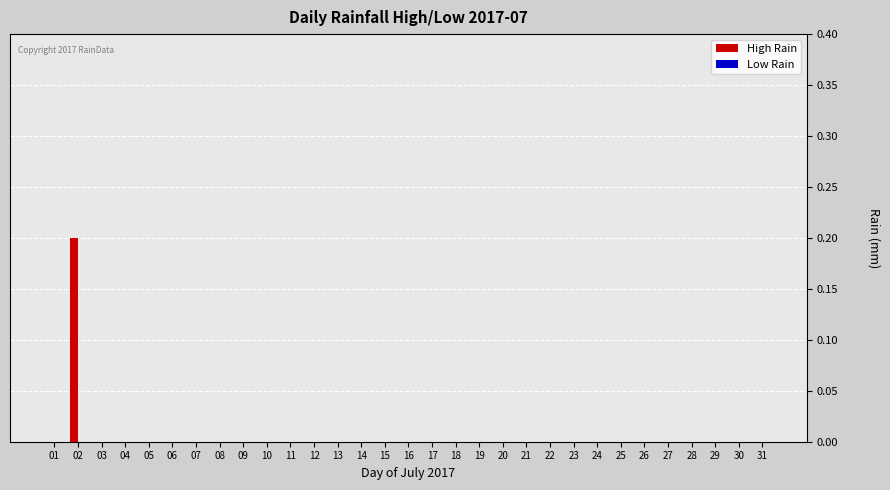

The chart shows a value of 0.0 at 22. True or false?

True